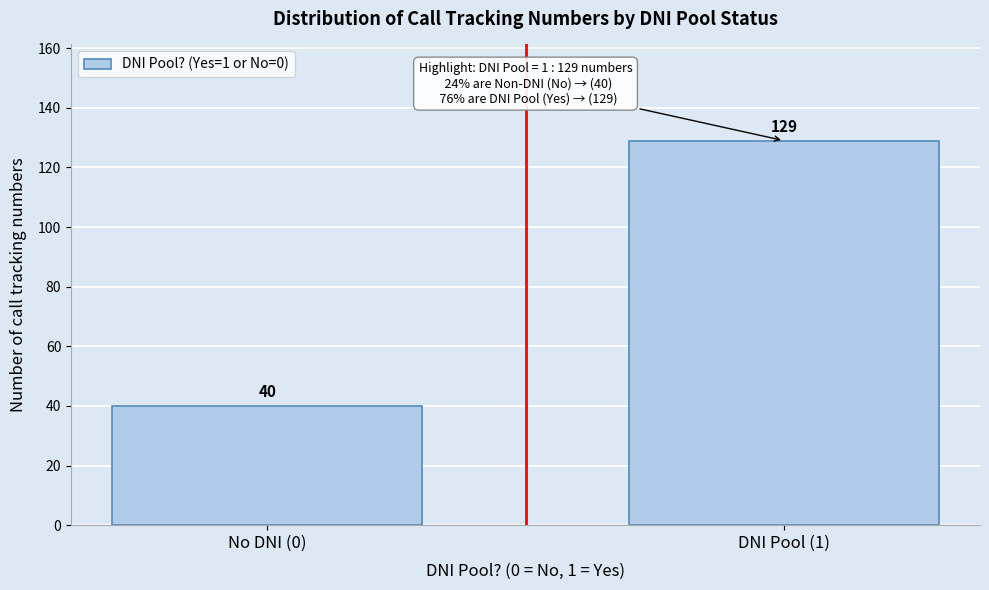

Reading right to left, transcribe all the data shown in this chart.

DNI Pool (1)=129	No DNI (0)=40